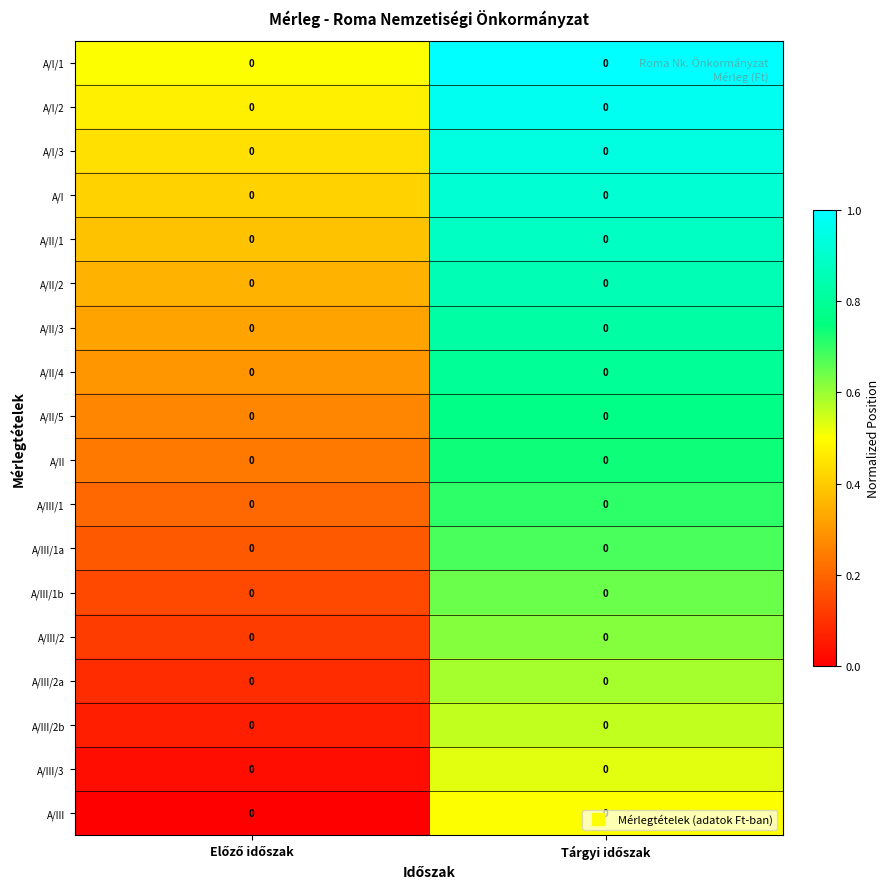

The A/III/2 series shows 0.1 at Előző időszak. True or false?

False